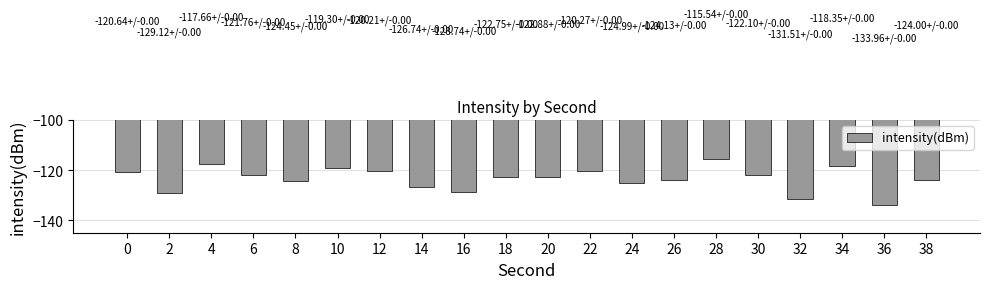

Which label corresponds to the smallest value in the chart?

36